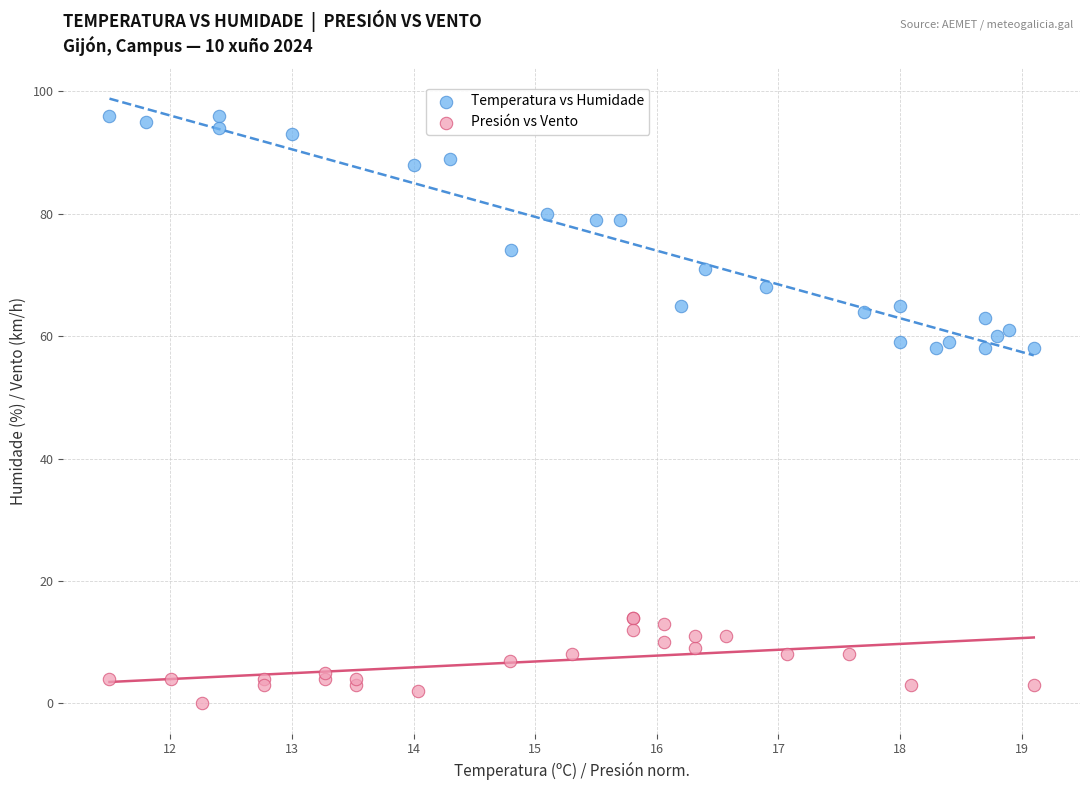

Which series reaches the minimum Y coordinate?

Presión vs Vento